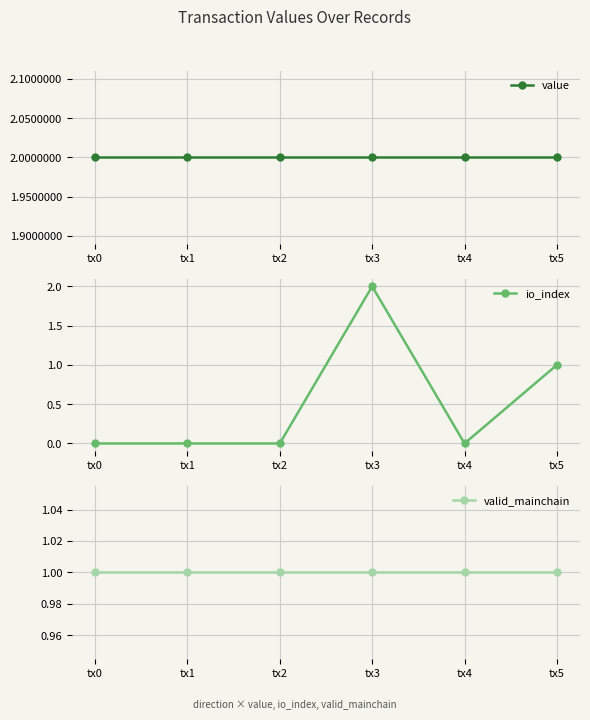

Count the number of categories in the chart.

6